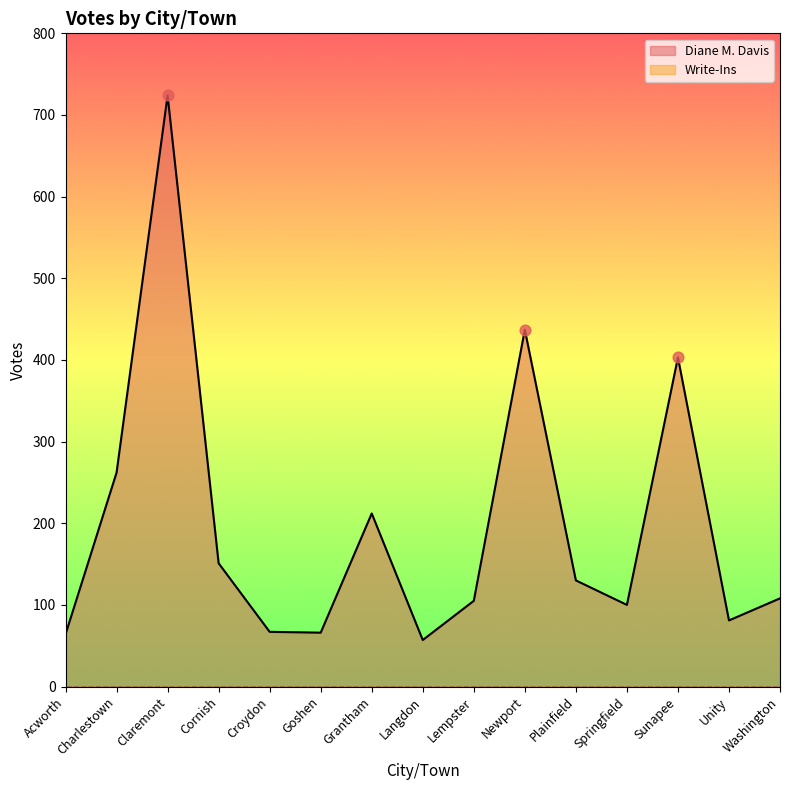

Approximately how many times larger is the value at Springfield compared to Acworth?

1.6